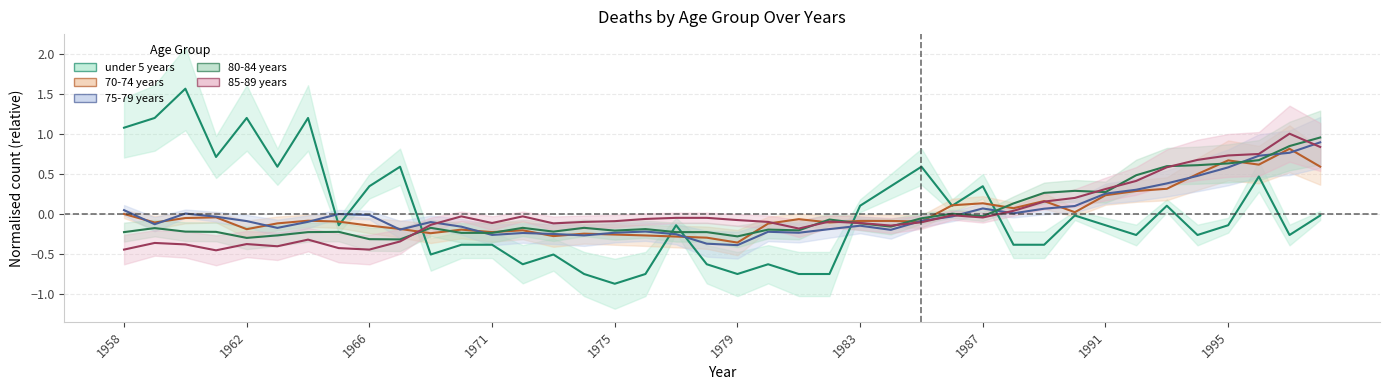

What is the sum of the under 5 years values at 1974 and 1992?

-1.0